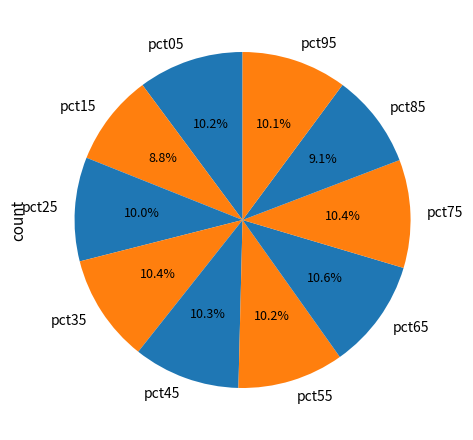

To the nearest percent, what is the average slice percentage?

10%